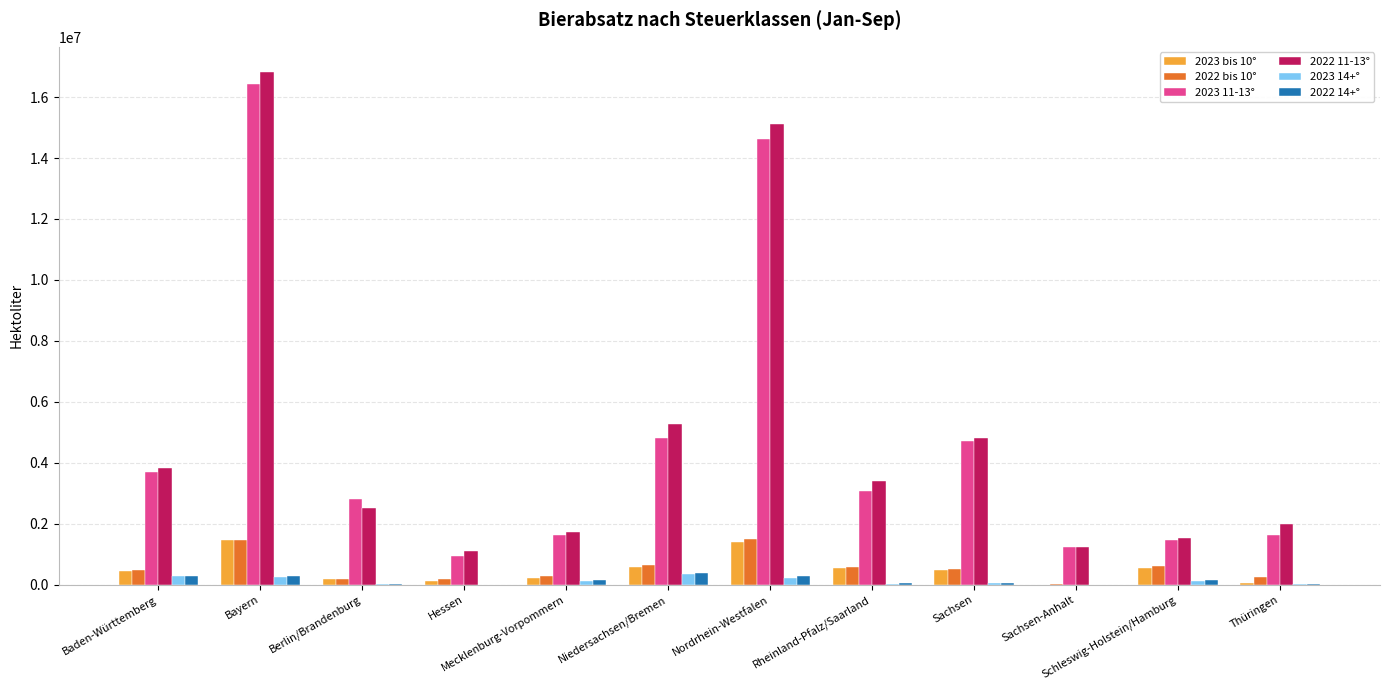

At which category does the chart reach its peak across all series?

Bayern